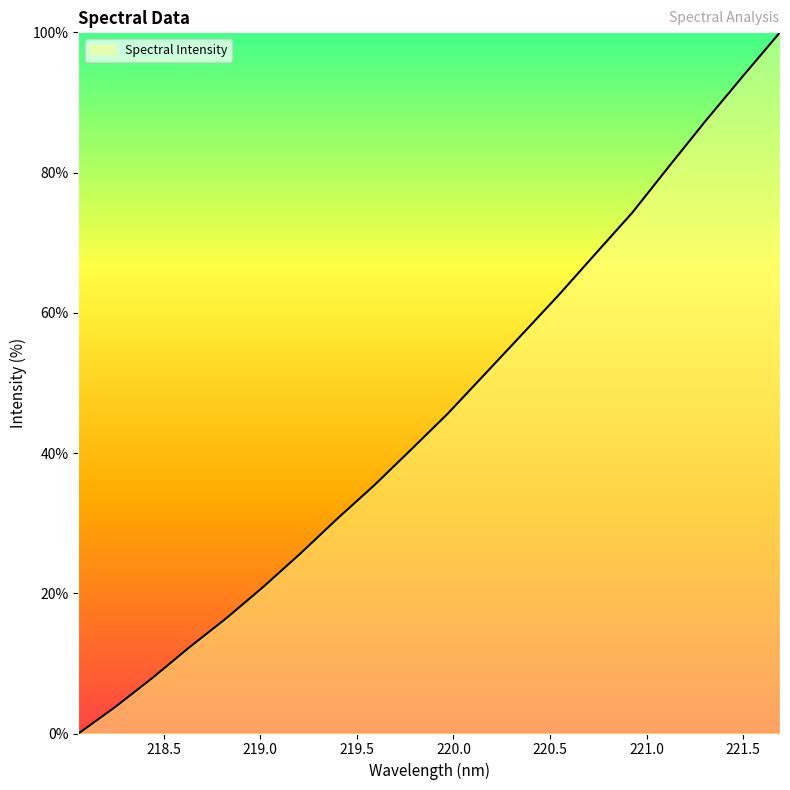

What is the maximum value shown in the chart?

100.0